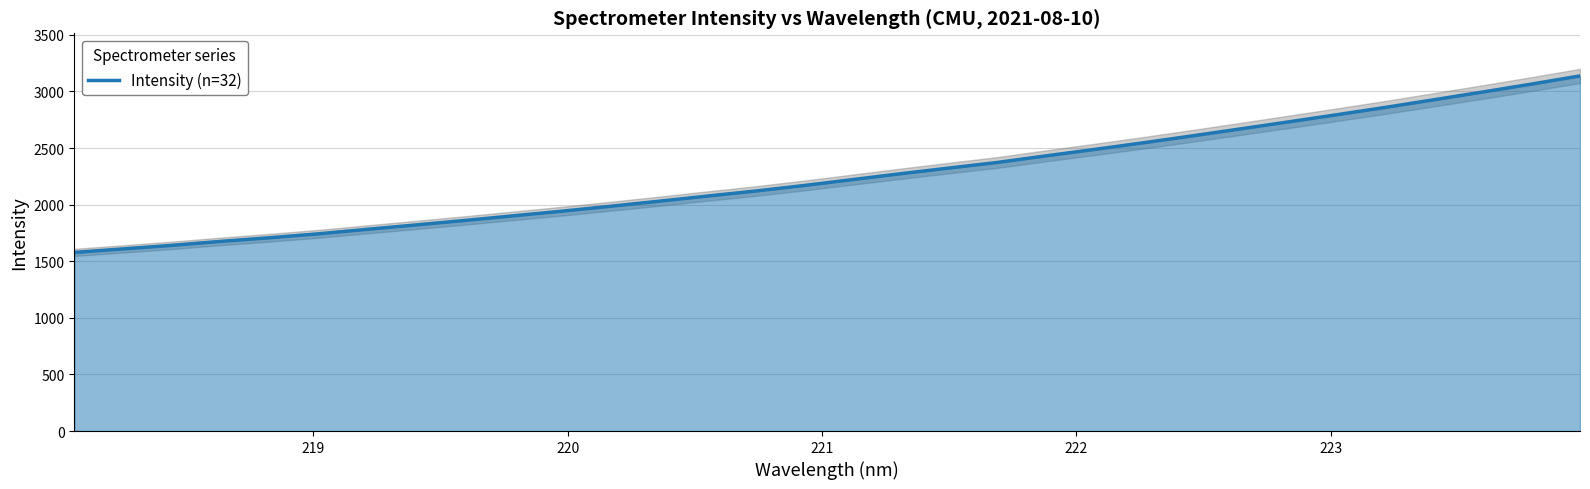

What is the average value?

2252.4